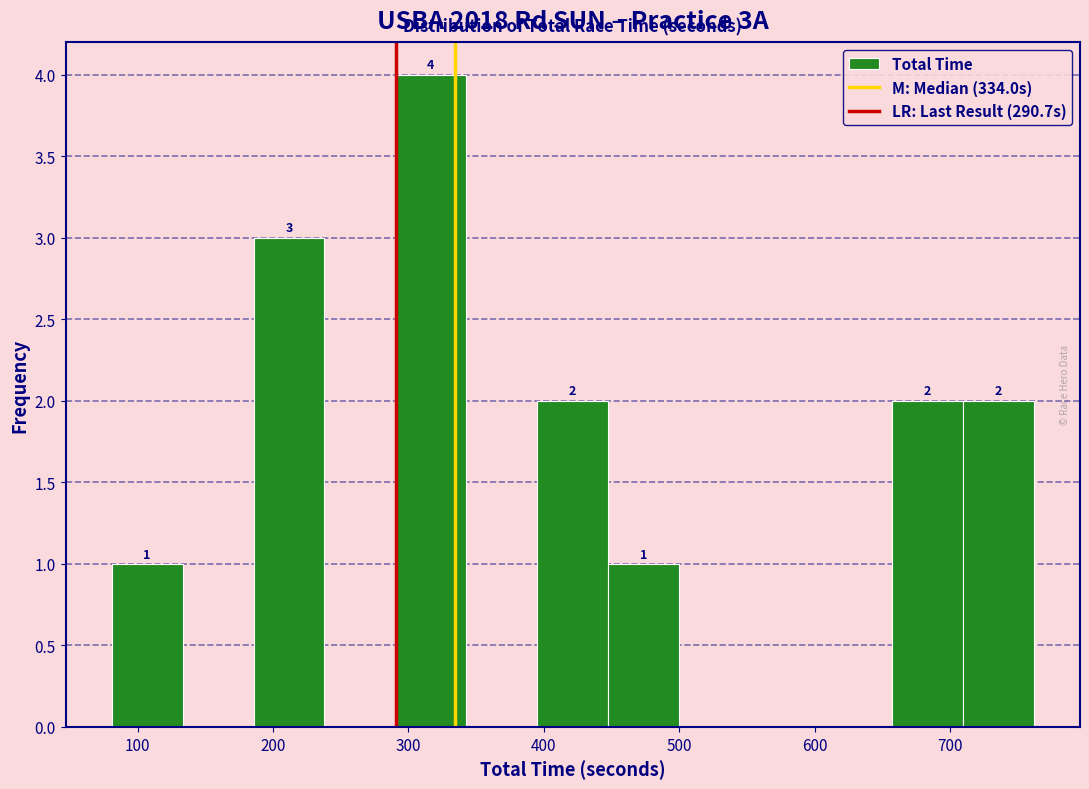

Which range on the x-axis has the tallest bar?

290 to 340